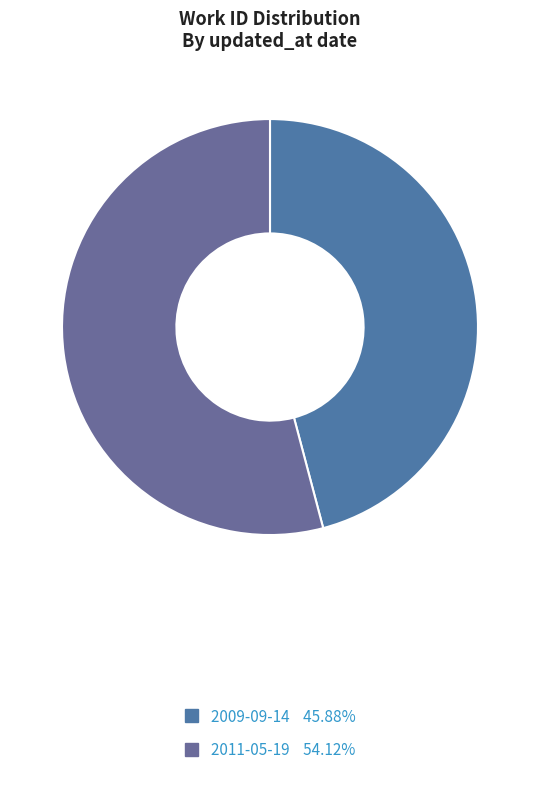

How many segments does this pie chart have?

2